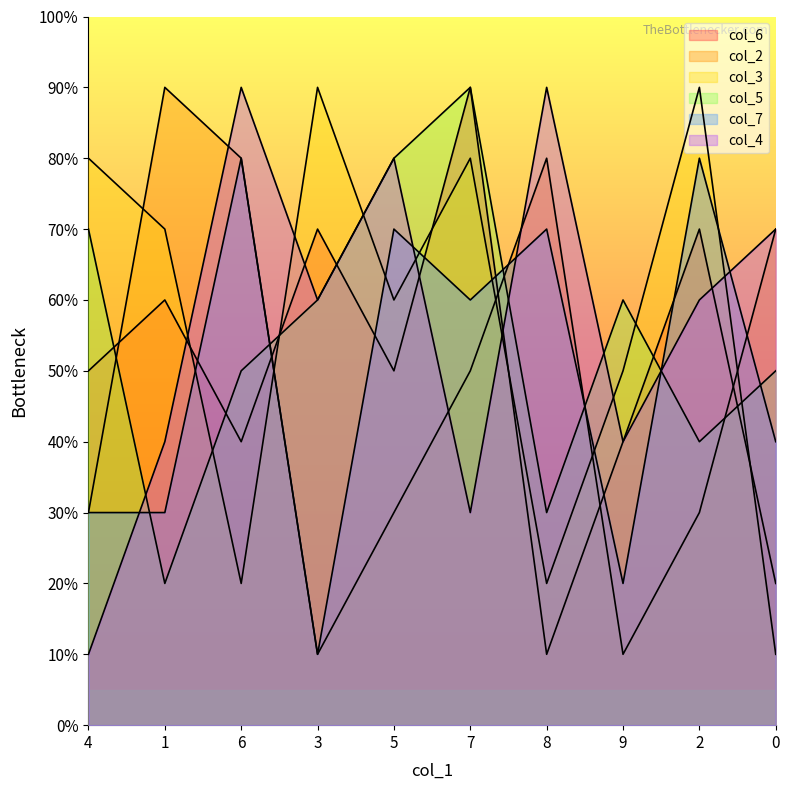

Reading left to right, extract all data points from this chart.

col_6: 4=5	1=6	6=4	3=7	5=5	7=9	8=1	9=4	2=7	0=2
col_2: 4=3	1=9	6=8	3=1	5=3	7=5	8=8	9=1	2=3	0=7
col_3: 4=8	1=7	6=2	3=9	5=6	7=8	8=2	9=5	2=9	0=1
col_5: 4=7	1=2	6=5	3=6	5=8	7=9	8=3	9=6	2=4	0=5
col_7: 4=3	1=3	6=8	3=1	5=7	7=6	8=7	9=2	2=8	0=4
col_4: 4=1	1=4	6=9	3=6	5=8	7=3	8=9	9=4	2=6	0=7